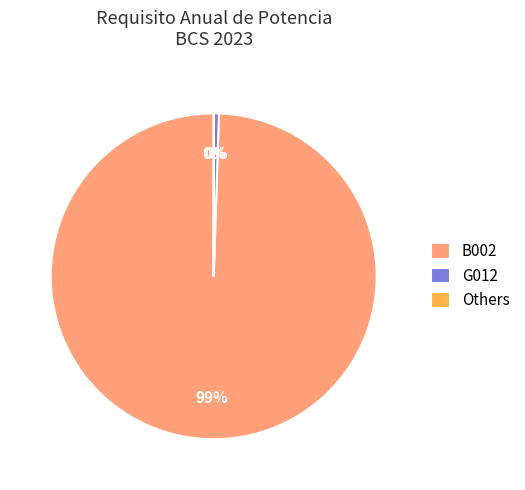

Which category has the biggest portion of the pie?

B002